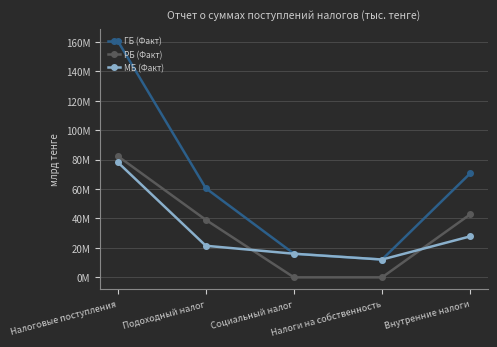

What are all the series names shown in the legend?

ГБ (Факт), РБ (Факт), МБ (Факт)